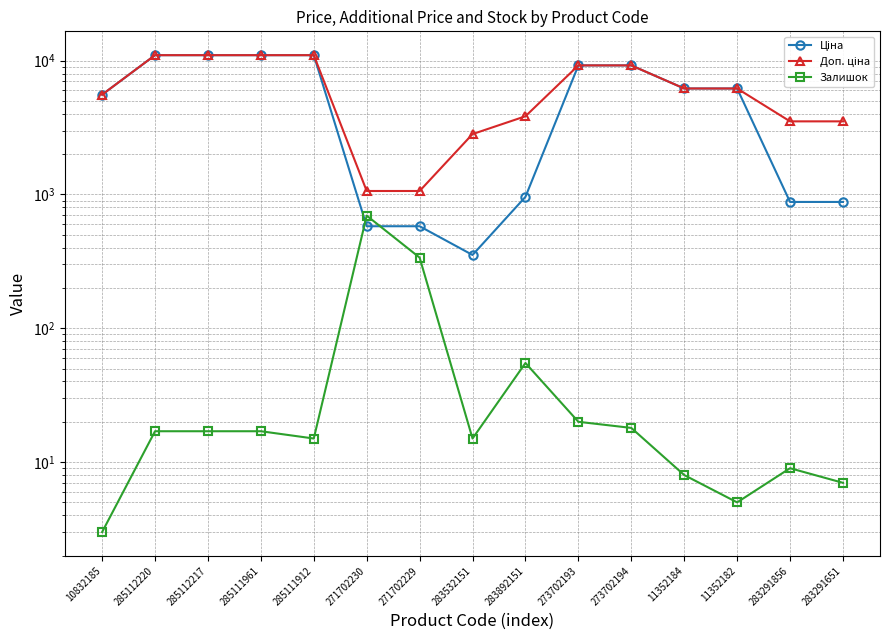

True or false: Доп. ціна and Залишок intersect in this chart.

False